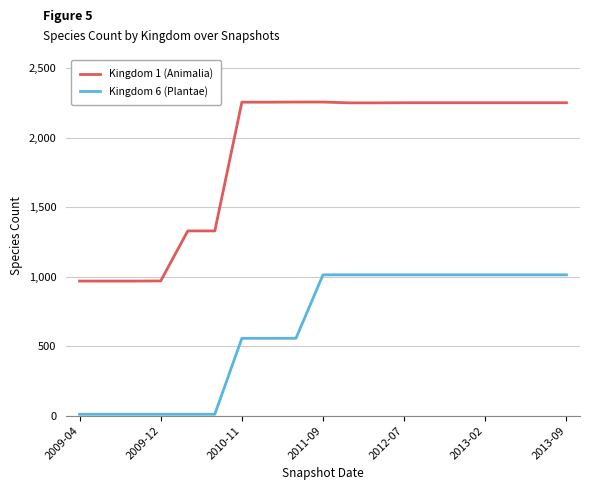

Rank the series by their average value, from highest to lowest.

Kingdom 1 (Animalia), Kingdom 6 (Plantae)